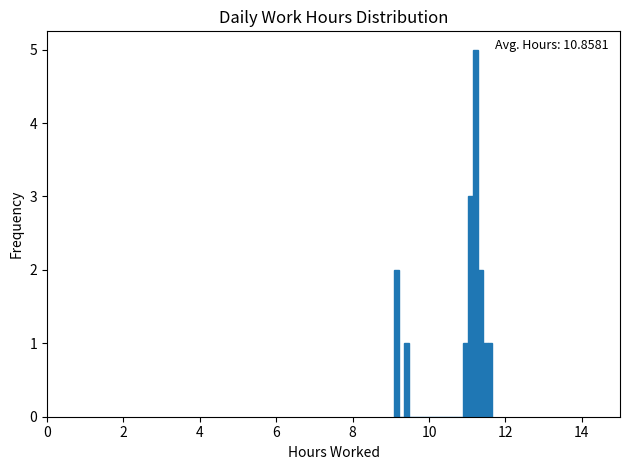

Read against the x-axis, roughly where is the centre of the tallest bar?

11.2